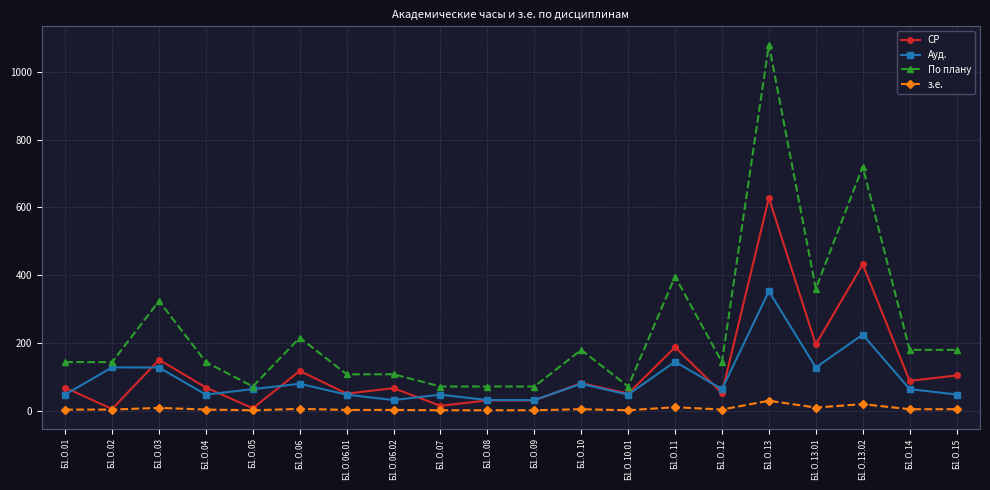

True or false: з.е. has more than 2 interior local peaks.

True